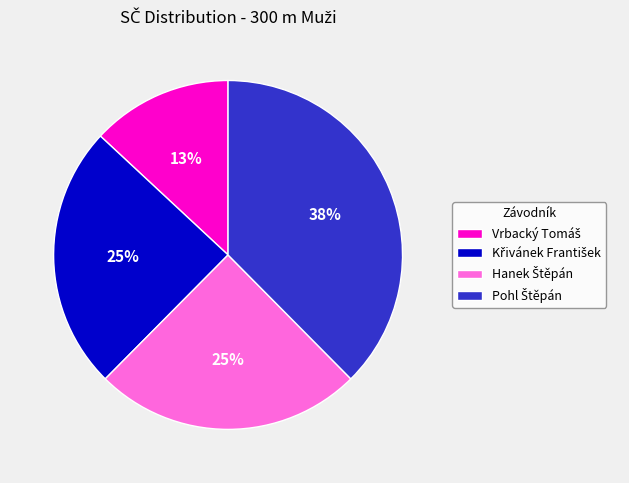

Is there a majority slice in this chart?

No